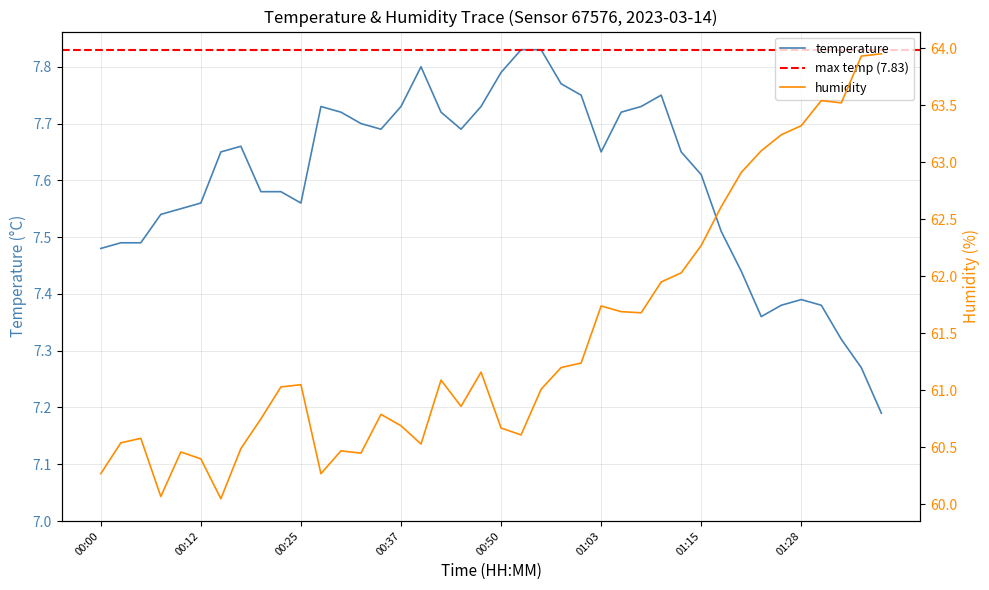

Reading left to right, what are all the values shown in this chart?

temperature: 00:00=7.5	00:02=7.5	00:05=7.5	00:07=7.5	00:10=7.5	00:12=7.6	00:15=7.7	00:17=7.7	00:20=7.6	00:22=7.6	00:25=7.6	00:27=7.7	00:30=7.7	00:32=7.7	00:35=7.7	00:37=7.7	00:40=7.8	00:42=7.7	00:45=7.7	00:47=7.7	00:50=7.8	00:52=7.8	00:55=7.8	00:58=7.8	01:00=7.8	01:03=7.7	01:05=7.7	01:08=7.7	01:10=7.8	01:13=7.7	01:15=7.6	01:18=7.5	01:20=7.4	01:23=7.4	01:25=7.4	01:28=7.4	01:30=7.4	01:33=7.3	01:35=7.3	01:38=7.2
humidity: 00:00=60.3	00:02=60.5	00:05=60.6	00:07=60.1	00:10=60.5	00:12=60.4	00:15=60.0	00:17=60.5	00:20=60.8	00:22=61.0	00:25=61.0	00:27=60.3	00:30=60.5	00:32=60.5	00:35=60.8	00:37=60.7	00:40=60.5	00:42=61.1	00:45=60.9	00:47=61.2	00:50=60.7	00:52=60.6	00:55=61.0	00:58=61.2	01:00=61.2	01:03=61.7	01:05=61.7	01:08=61.7	01:10=62.0	01:13=62.0	01:15=62.3	01:18=62.6	01:20=62.9	01:23=63.1	01:25=63.2	01:28=63.3	01:30=63.5	01:33=63.5	01:35=63.9	01:38=64.0